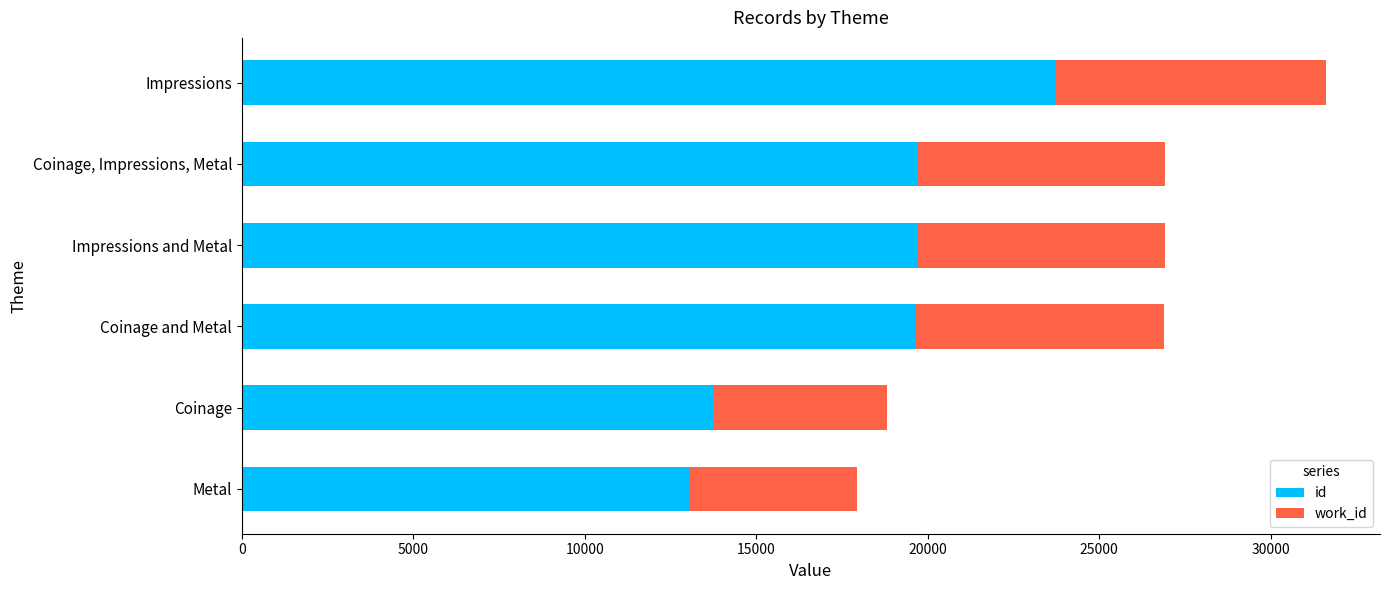

Is it true that id equals 13315 at Impressions?

False